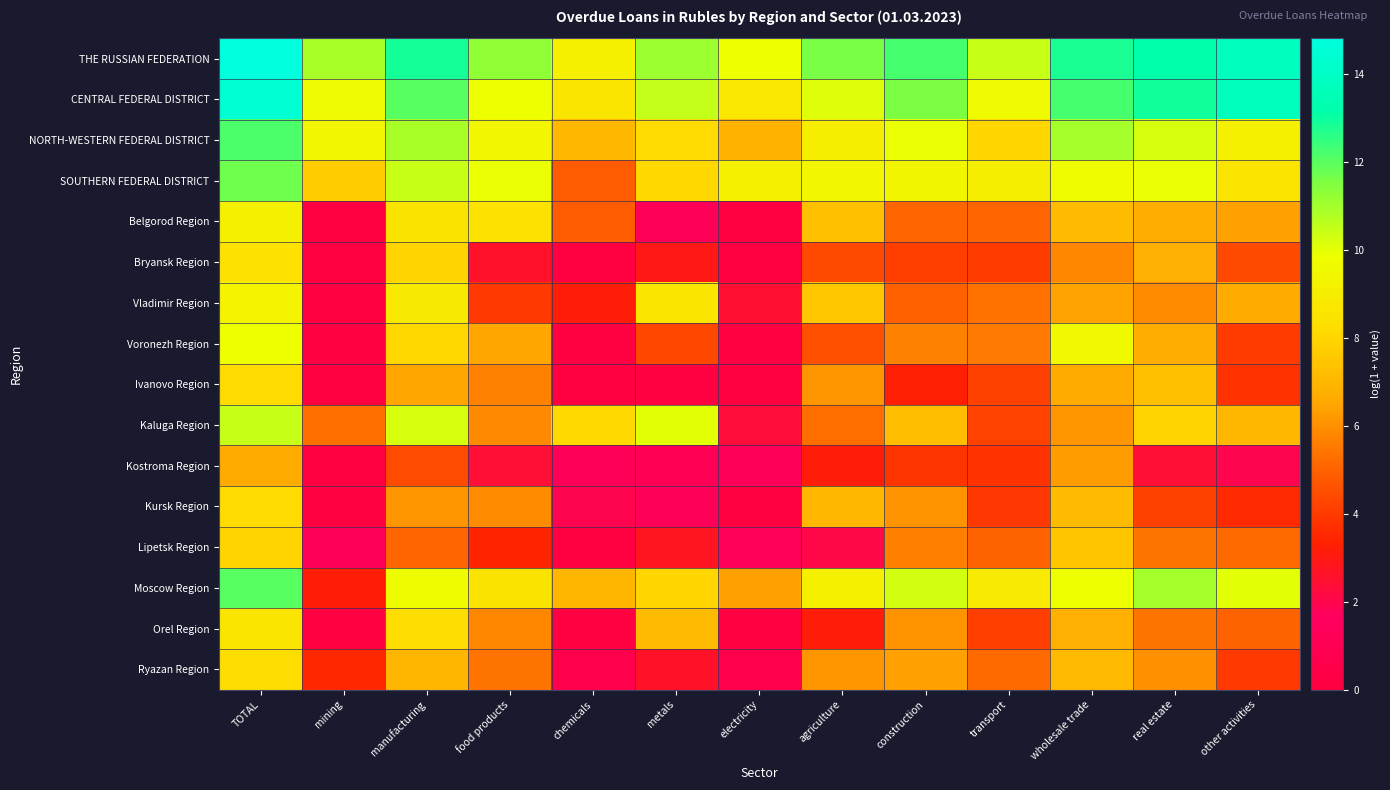

What is the total value across all series at mining?

51.2